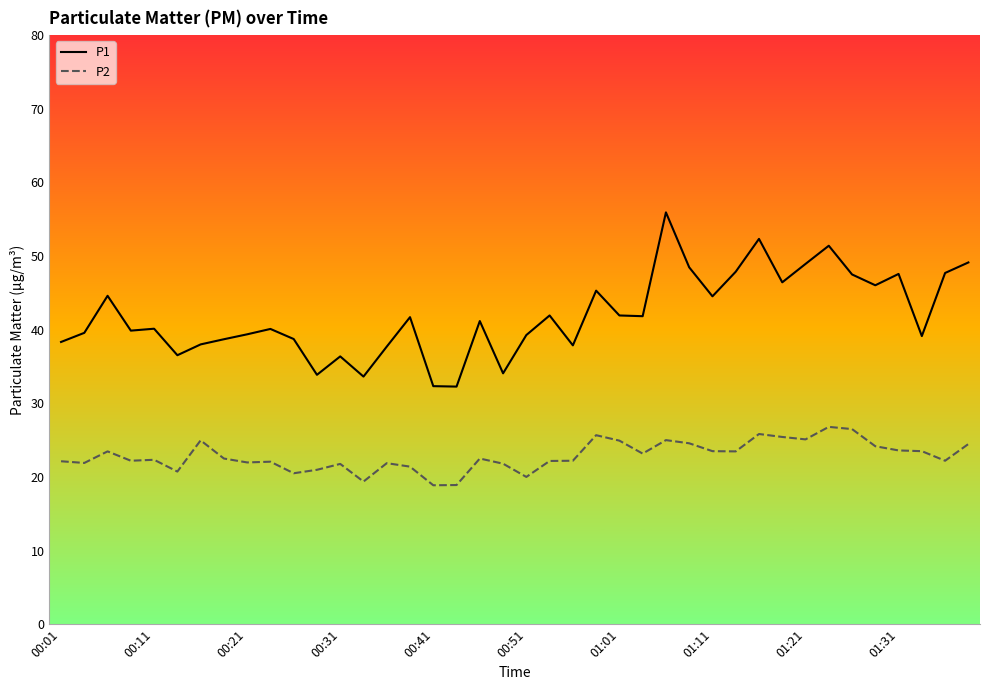

What is the difference between the maximum and minimum values in the P2 series?

7.9